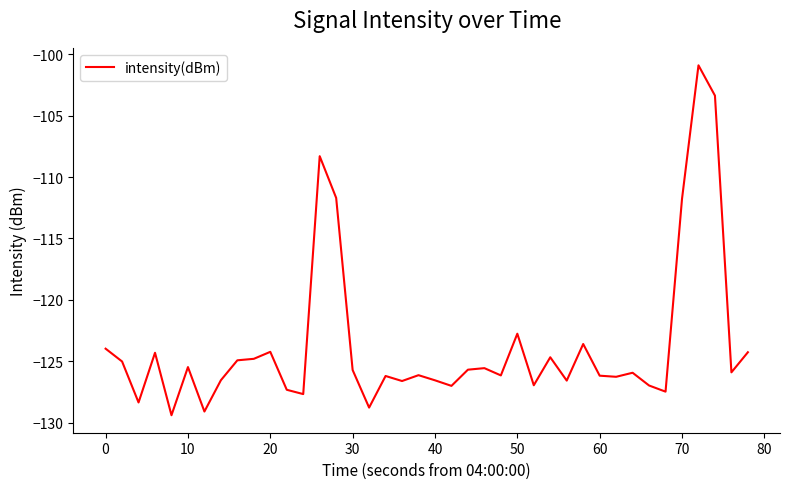

What is the difference between the maximum and minimum values?

28.5